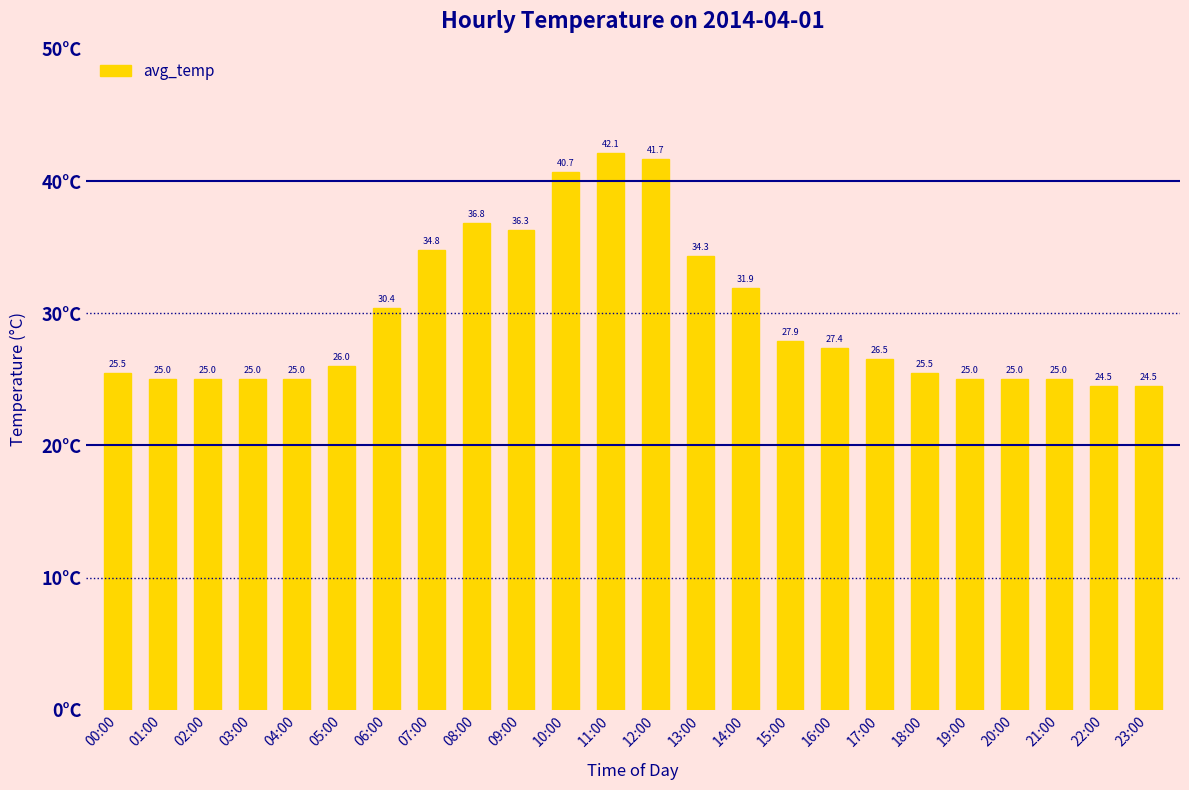

What is the sum of the values at 01:00 and 17:00?

51.5